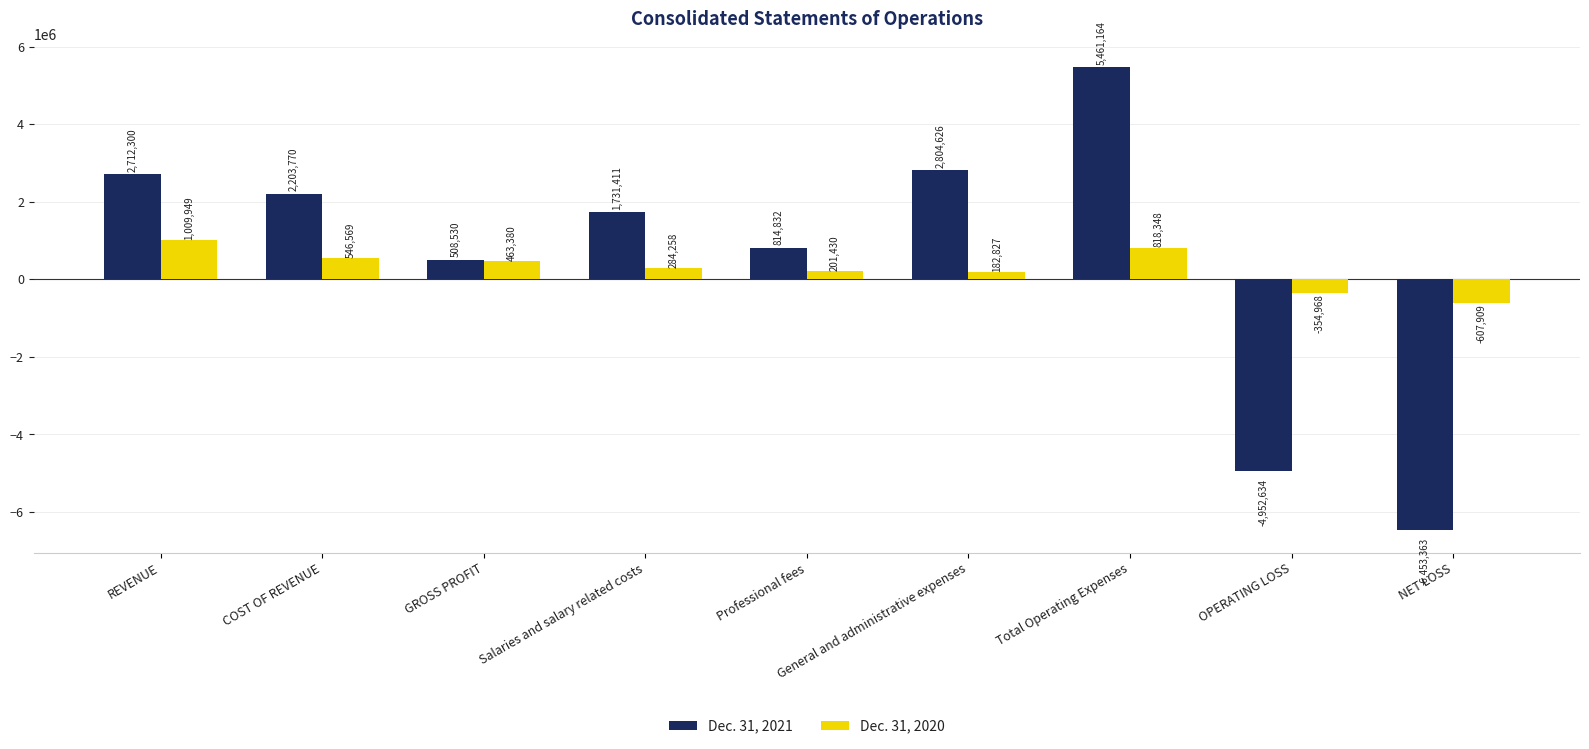

Which series has the widest spread of values?

Dec. 31, 2021